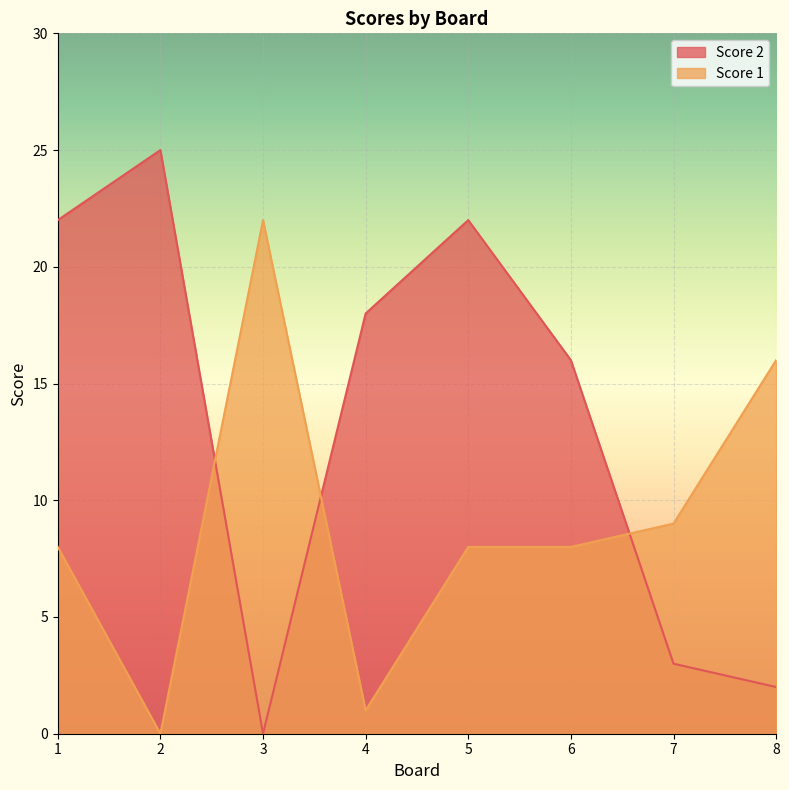

Which has a higher value, 8 or 3?

8